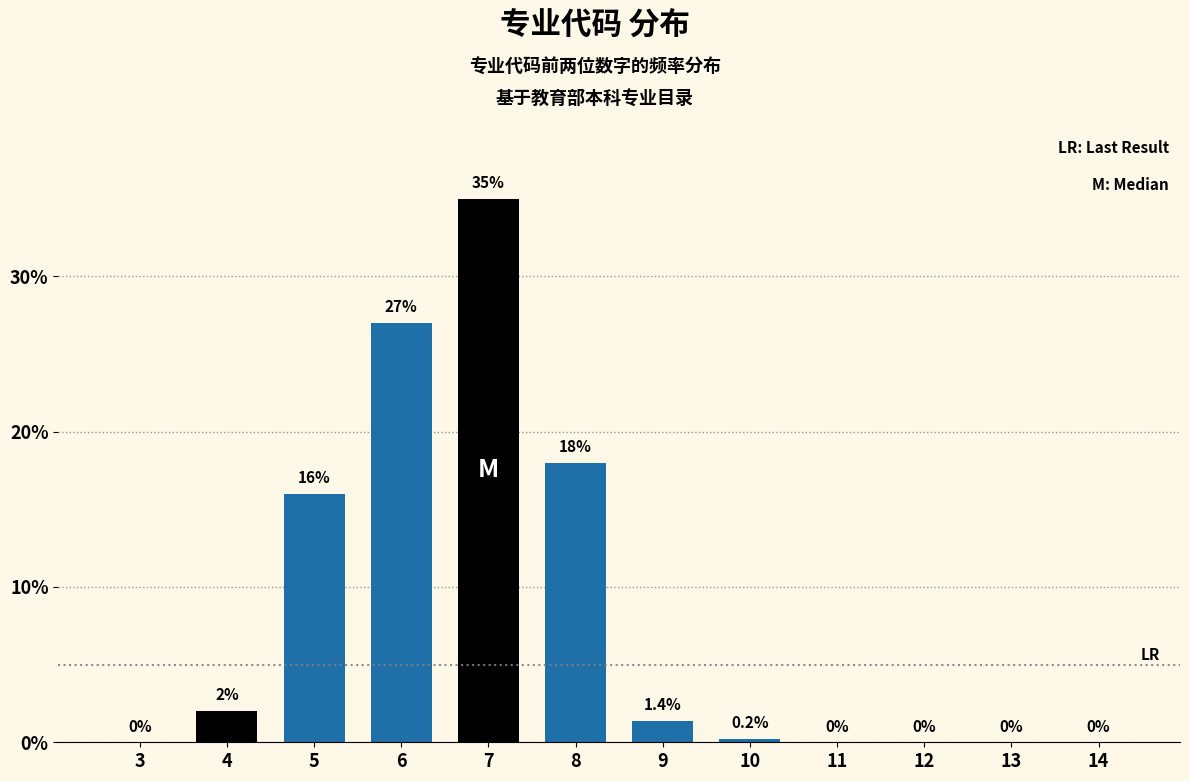

Reading right to left, transcribe all the data shown in this chart.

14=0.0	13=0.0	12=0.0	11=0.0	10=0.2	9=1.4	8=18.0	7=35.0	6=27.0	5=16.0	4=2.0	3=0.0